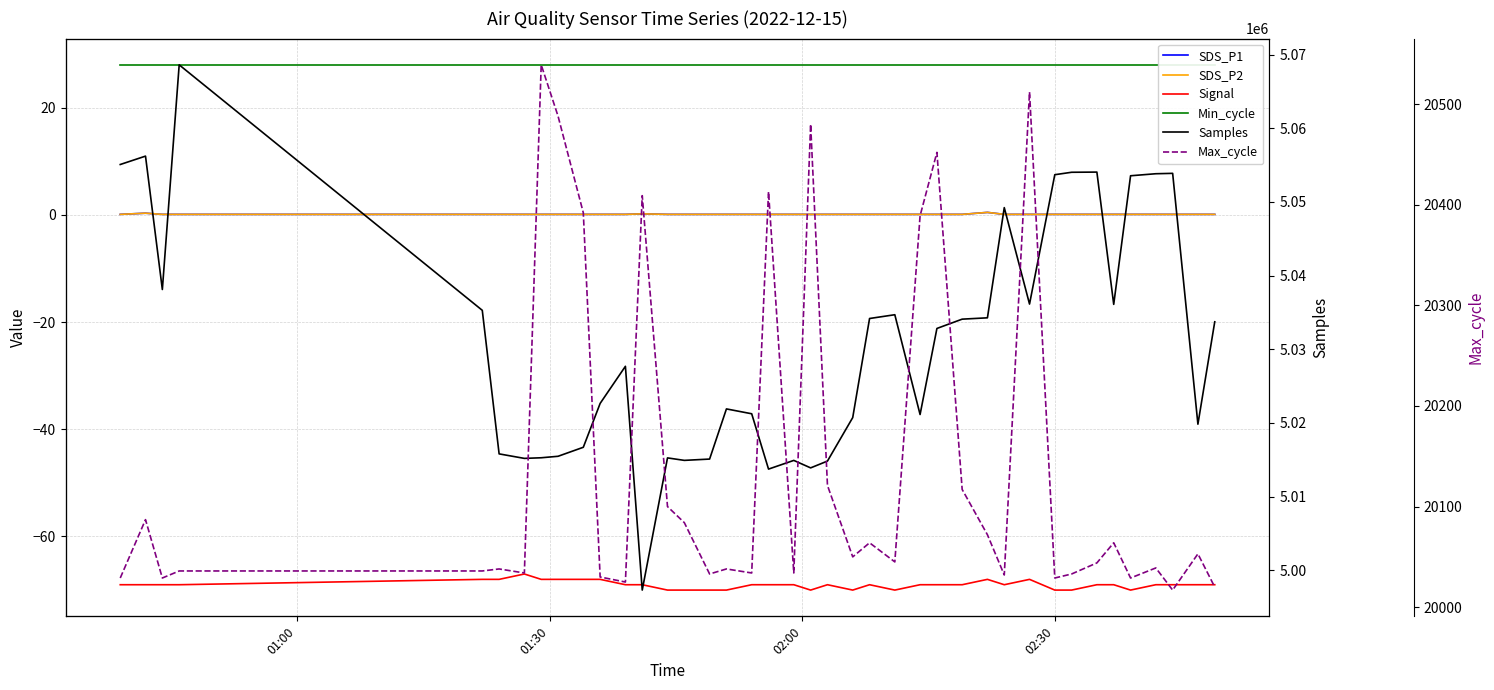

True or false: SDS_P2 and Min_cycle cross at least once.

False